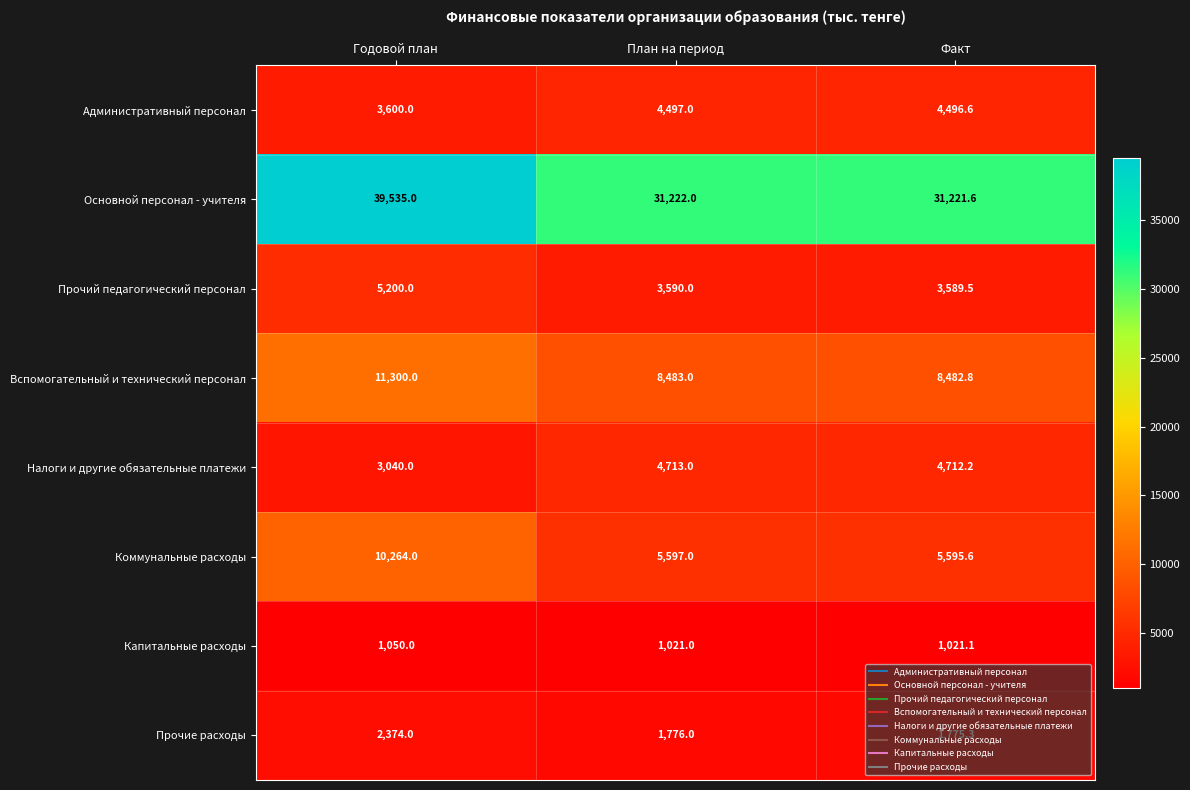

What is the difference between the Коммунальные расходы values at План на период and Факт?

1.4